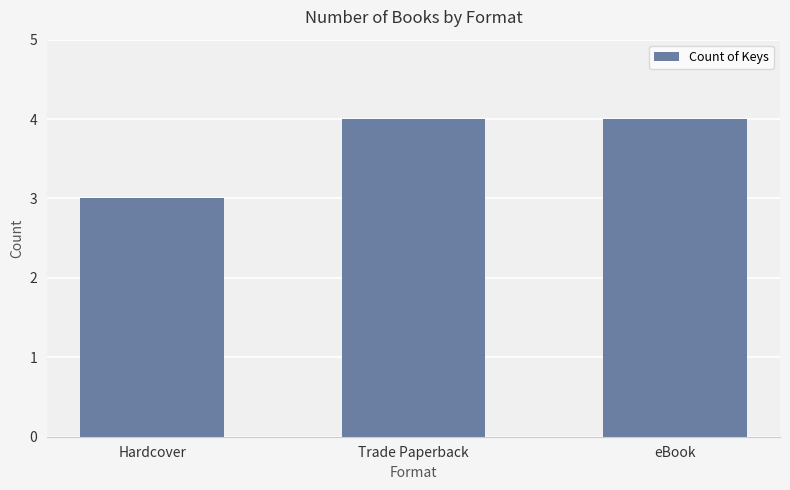

What is the difference between the maximum and minimum values?

1